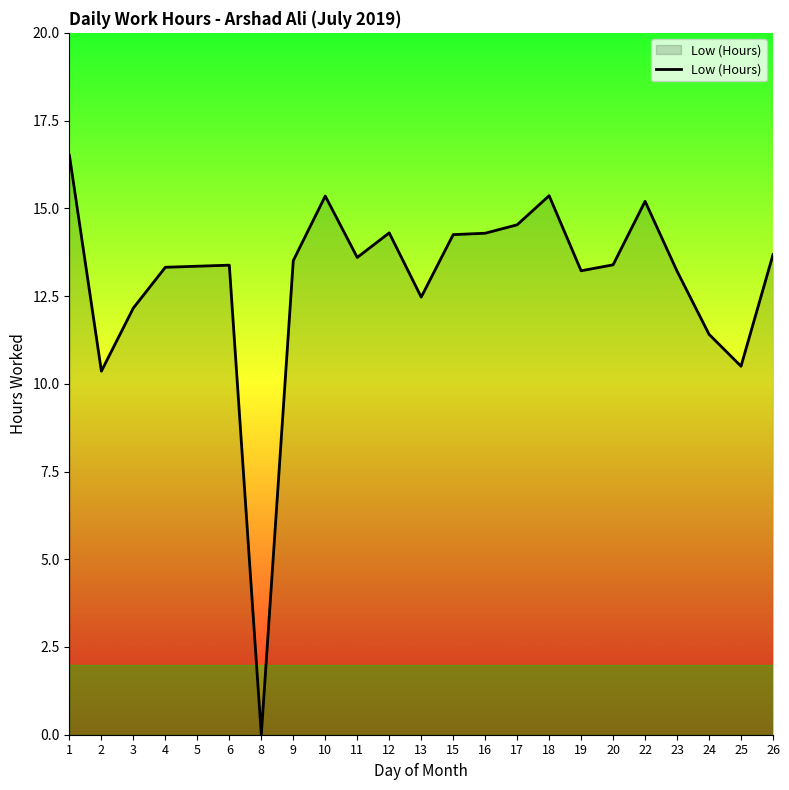

How many lines are shown in the chart?

1